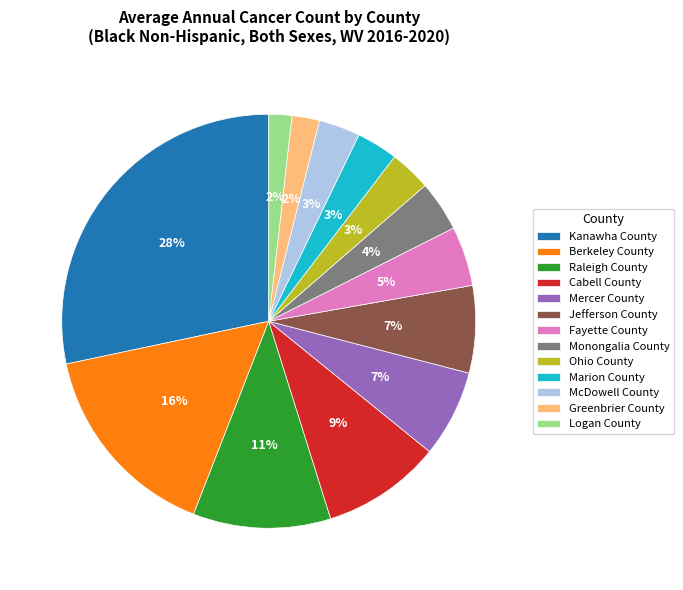

What percentage is the Kanawha County slice, to the nearest percent?

28%